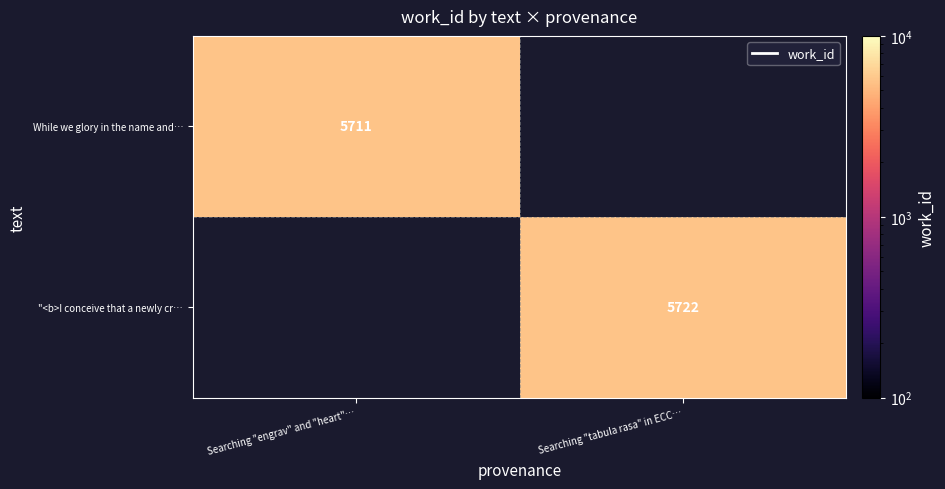

True or false: While we glory in the name and… has a value of 10040 at Searching "engrav" and "heart"….

False